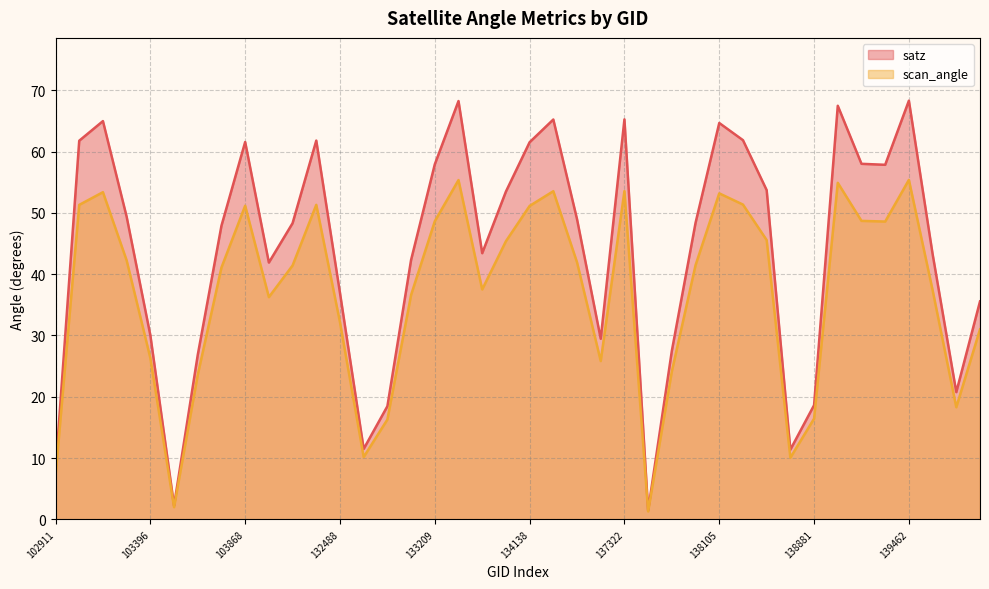

True or false: scan_angle and satz cross at least once.

False